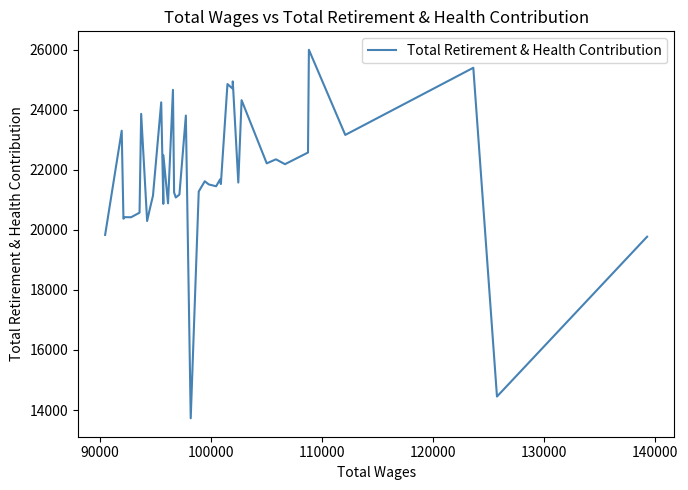

How many points are higher than both their immediate neighbors (excluding endpoints)?

15